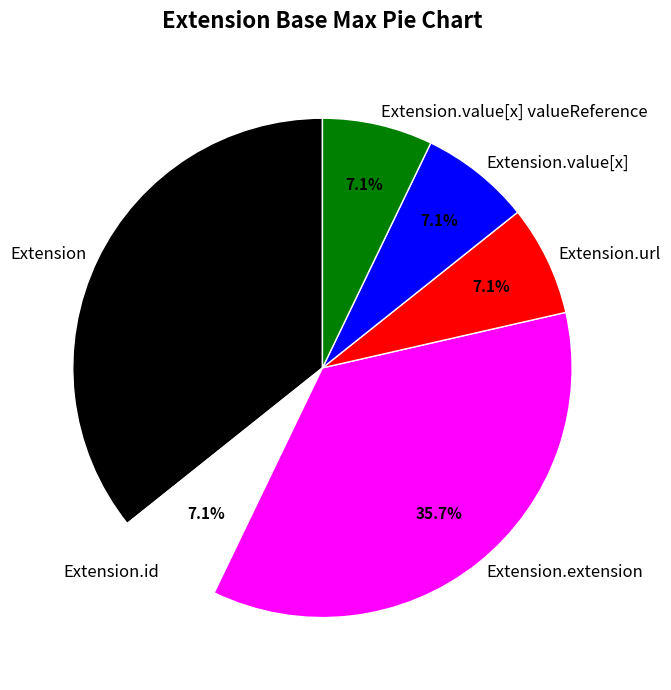

Is there any slice that represents more than half of the pie?

No